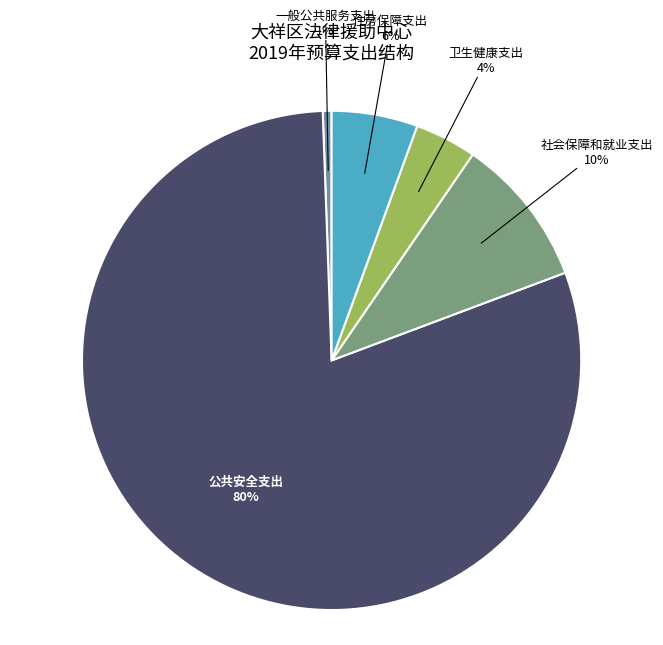

Does any single category account for the majority?

Yes